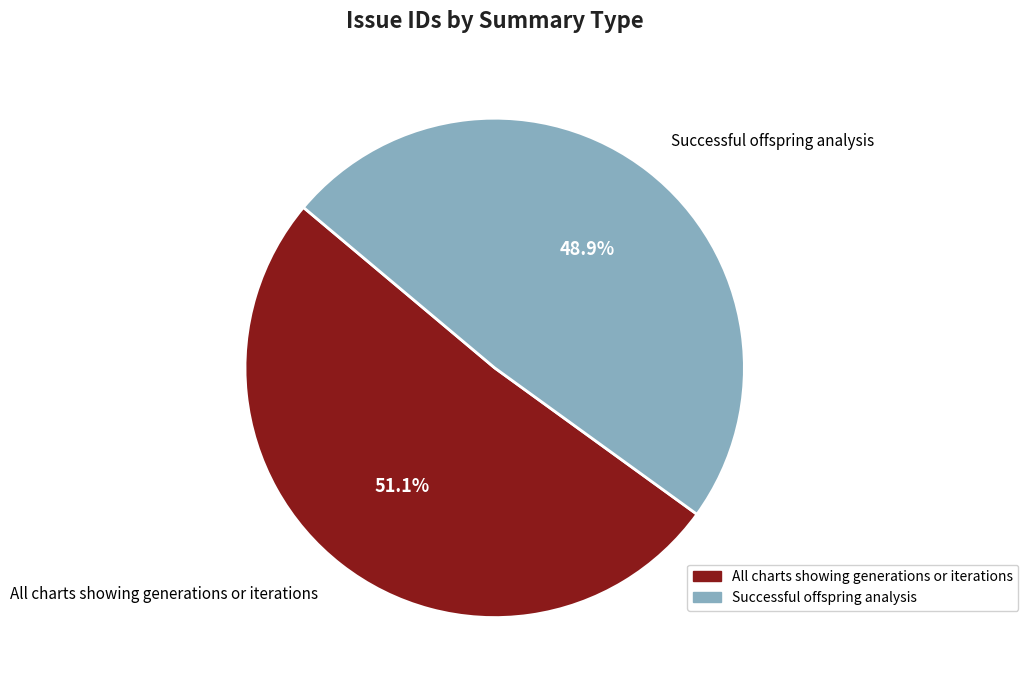

To the nearest percent, what is the difference between the All charts showing generations or iterations and Successful offspring analysis slice percentages?

2%